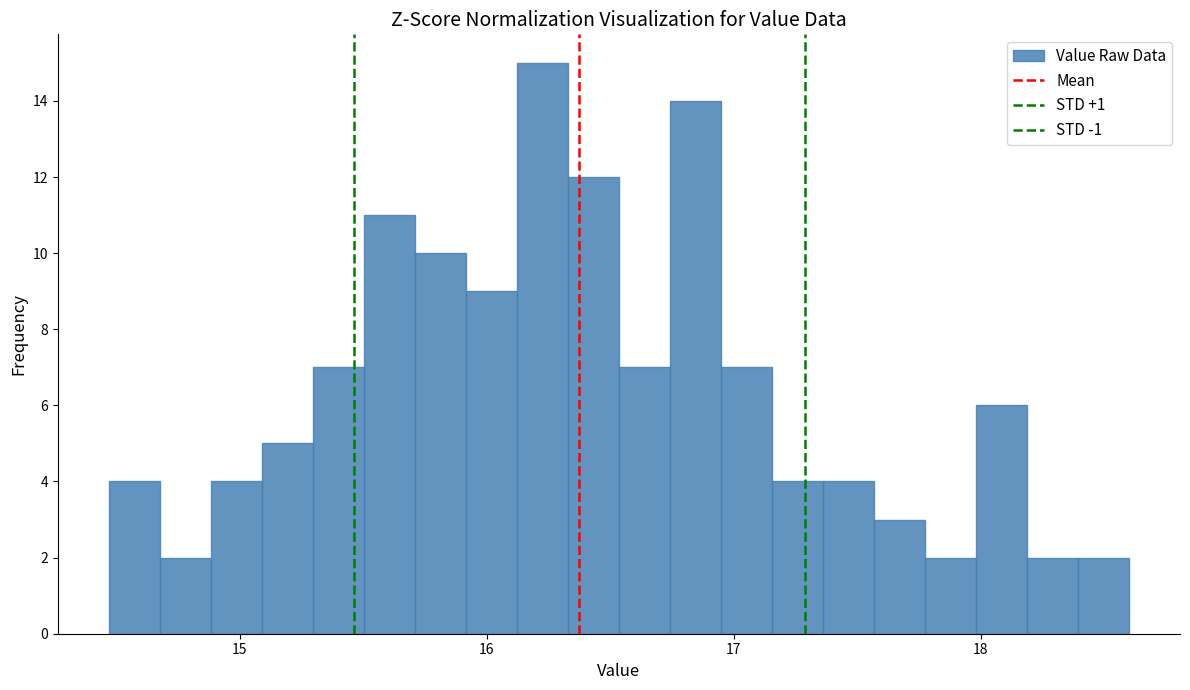

Read against the x-axis, roughly where is the centre of the tallest bar?

16.2